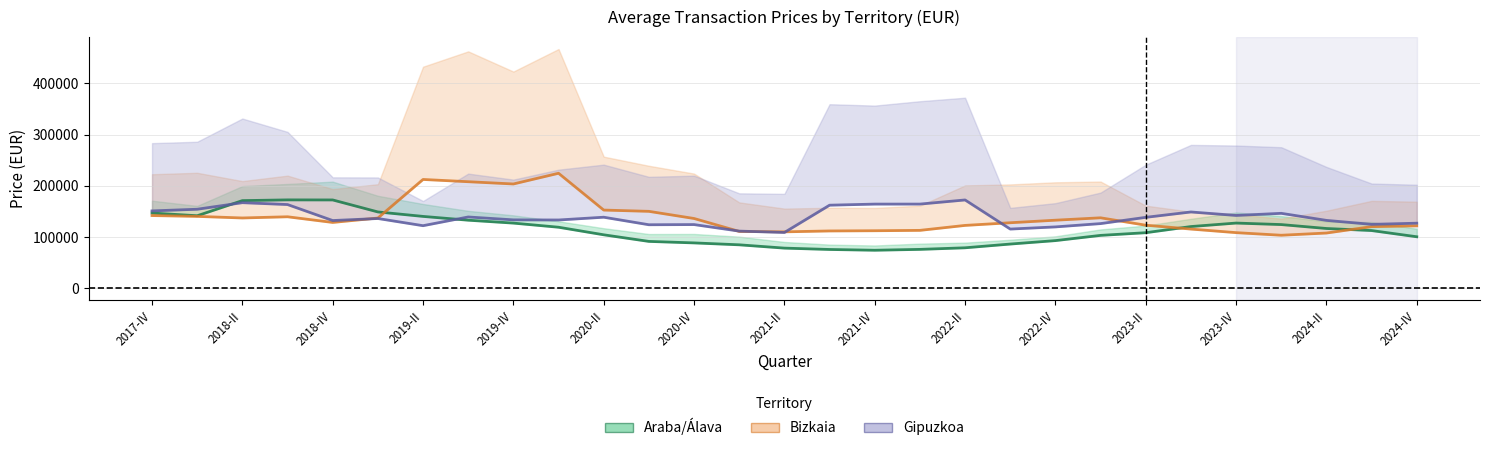

The value of Bizkaia at 27 is 192800. True or false?

False